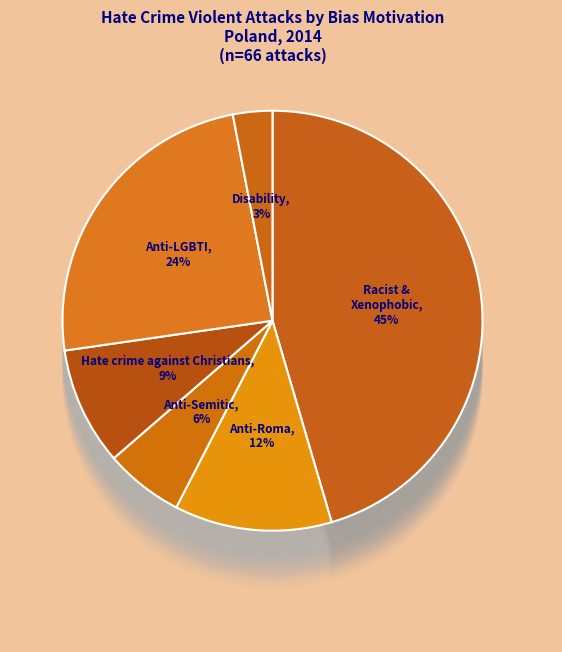

To the nearest percent, what is the combined percentage of Hate crime against Christians and Anti-LGBTI hate crime?

33%